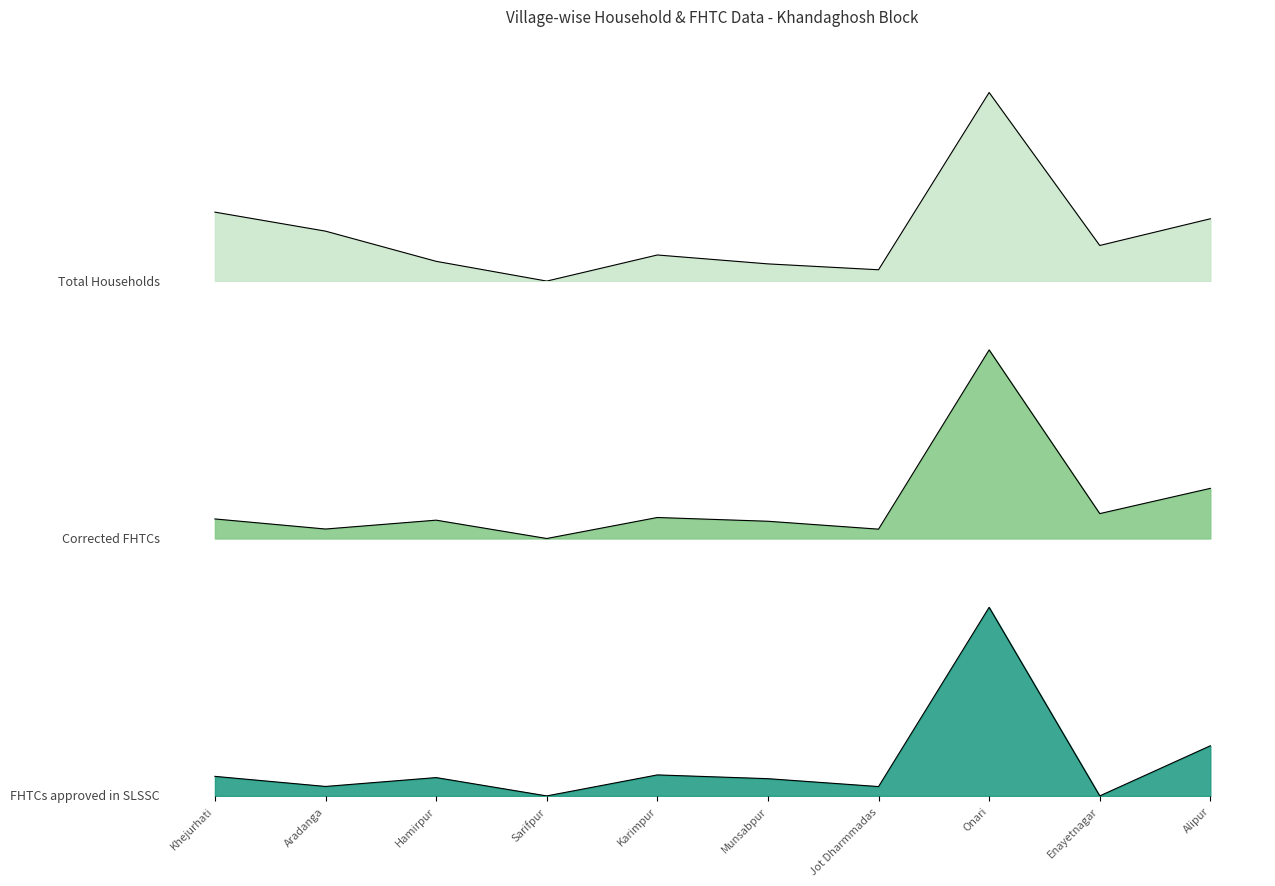

Which label corresponds to the smallest value in the chart?

Sarifpur